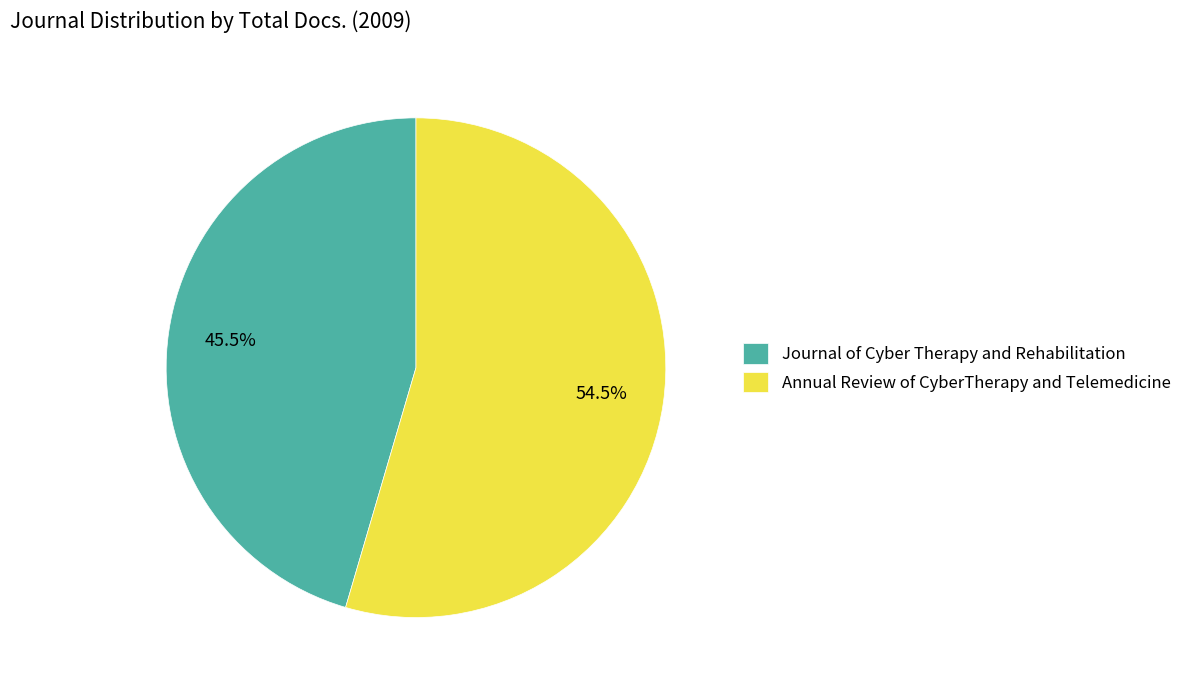

To the nearest percent, what is the difference between the largest and smallest slice percentages?

9%